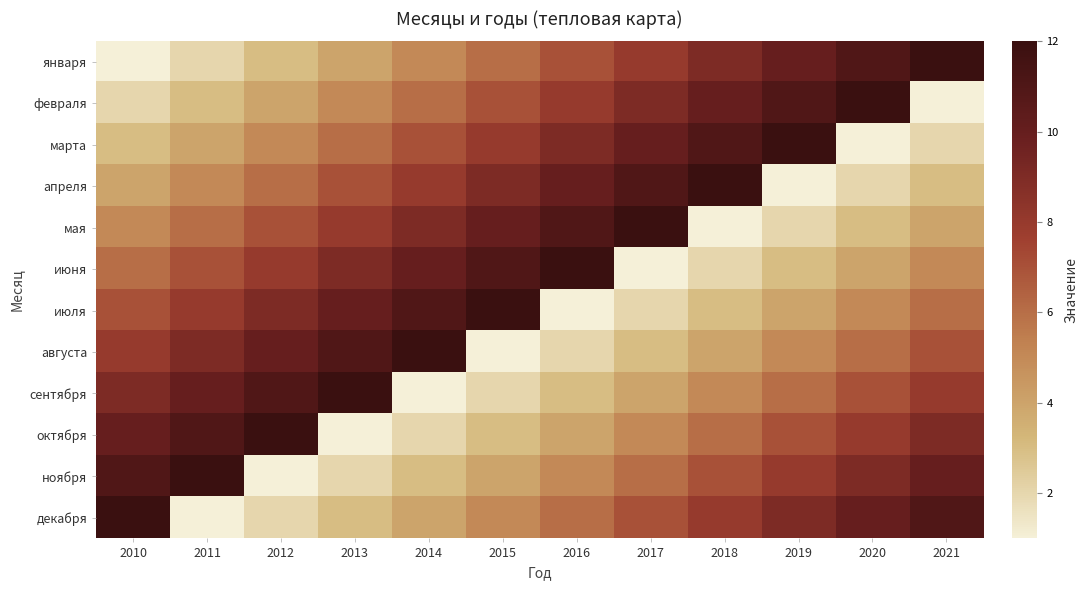

Which series has the largest total across all categories?

января